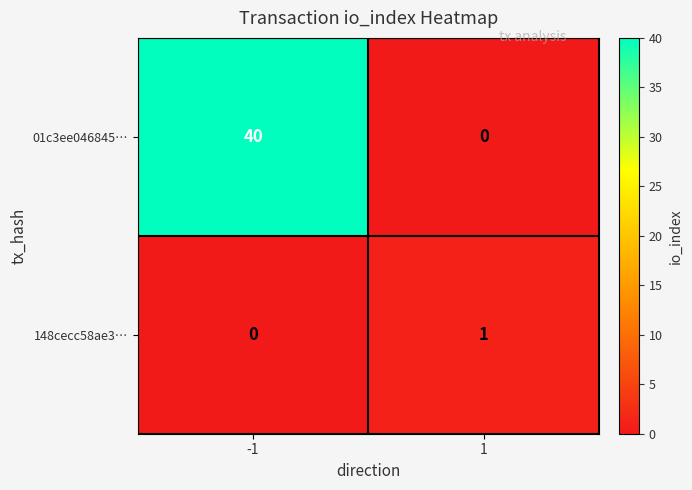

The 01c3ee046845… series shows 26 at -1. True or false?

False